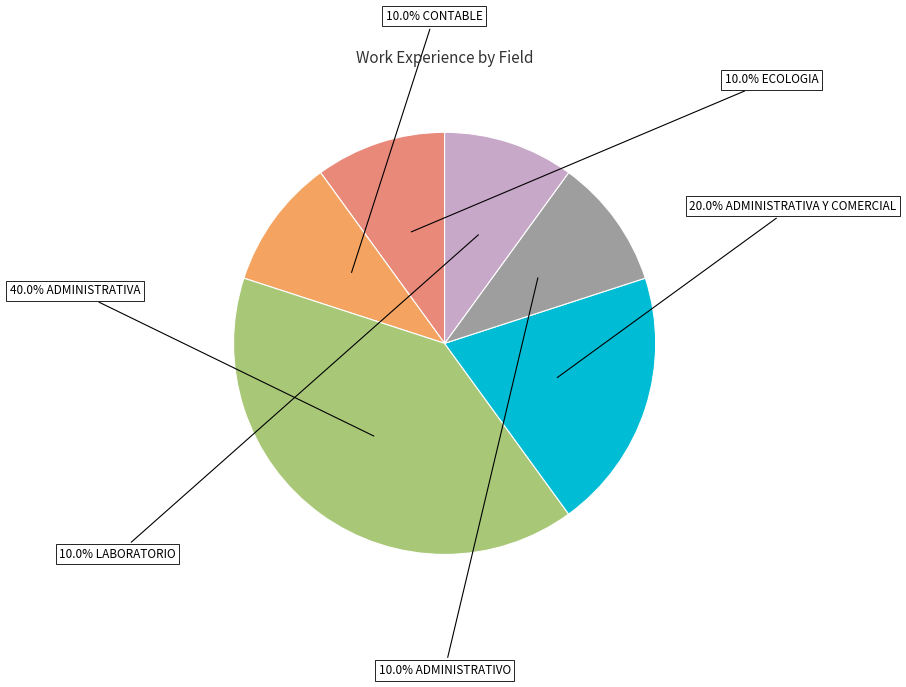

Is there a majority slice in this chart?

No